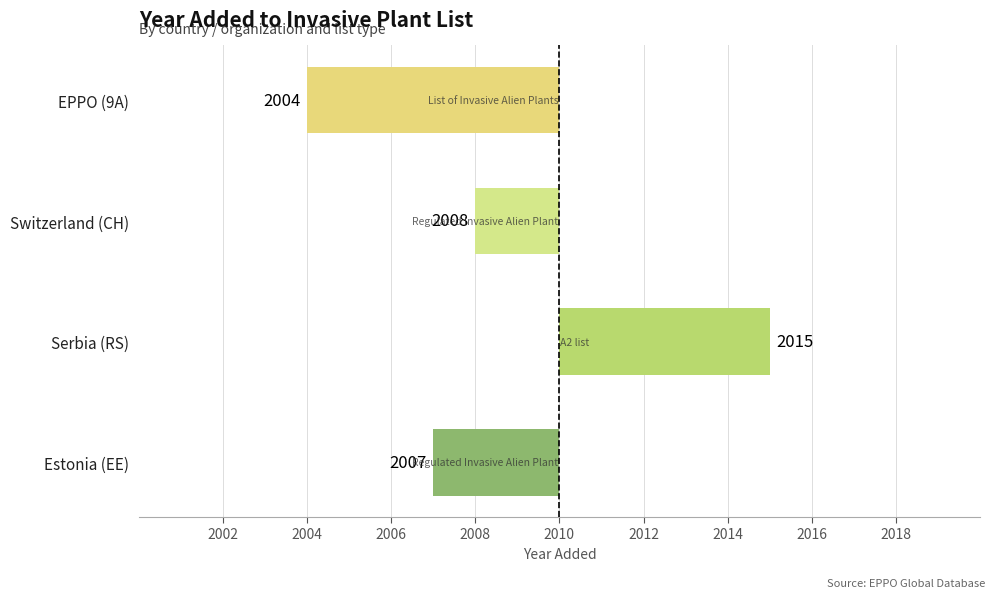

Are the bars horizontal?

Yes